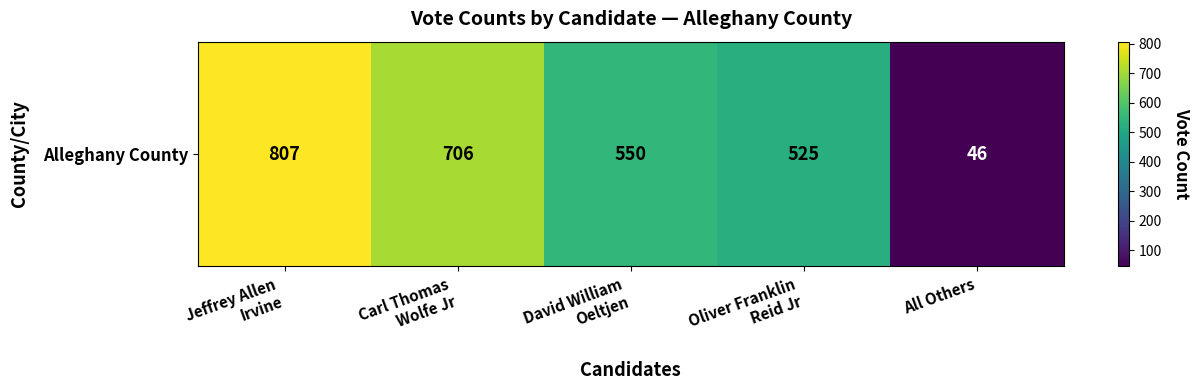

What is the difference between the values at Carl Thomas
Wolfe Jr and David William
Oeltjen?

156